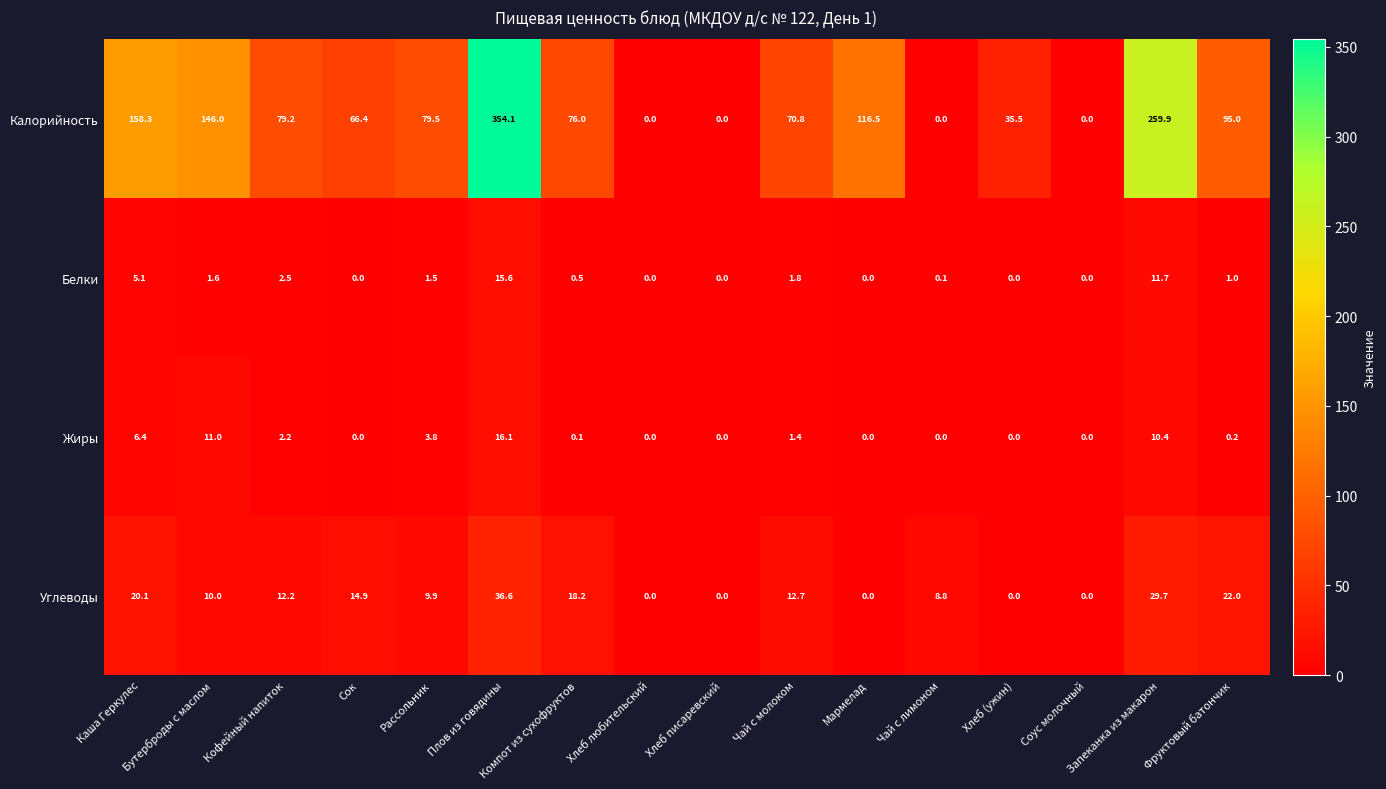

List the series in order of their peak value, lowest first.

Белки, Жиры, Углеводы, Калорийность